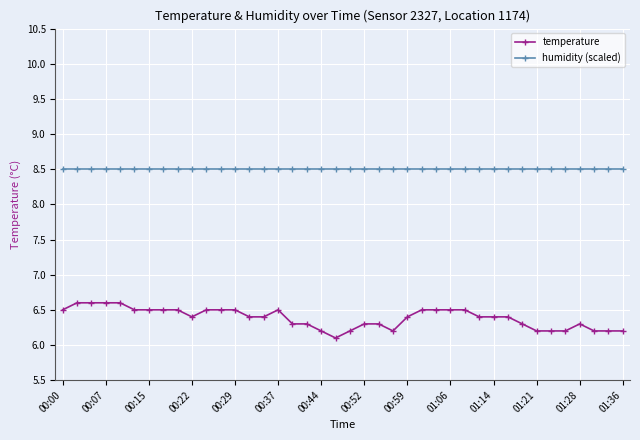

What is the smallest value displayed?

6.1